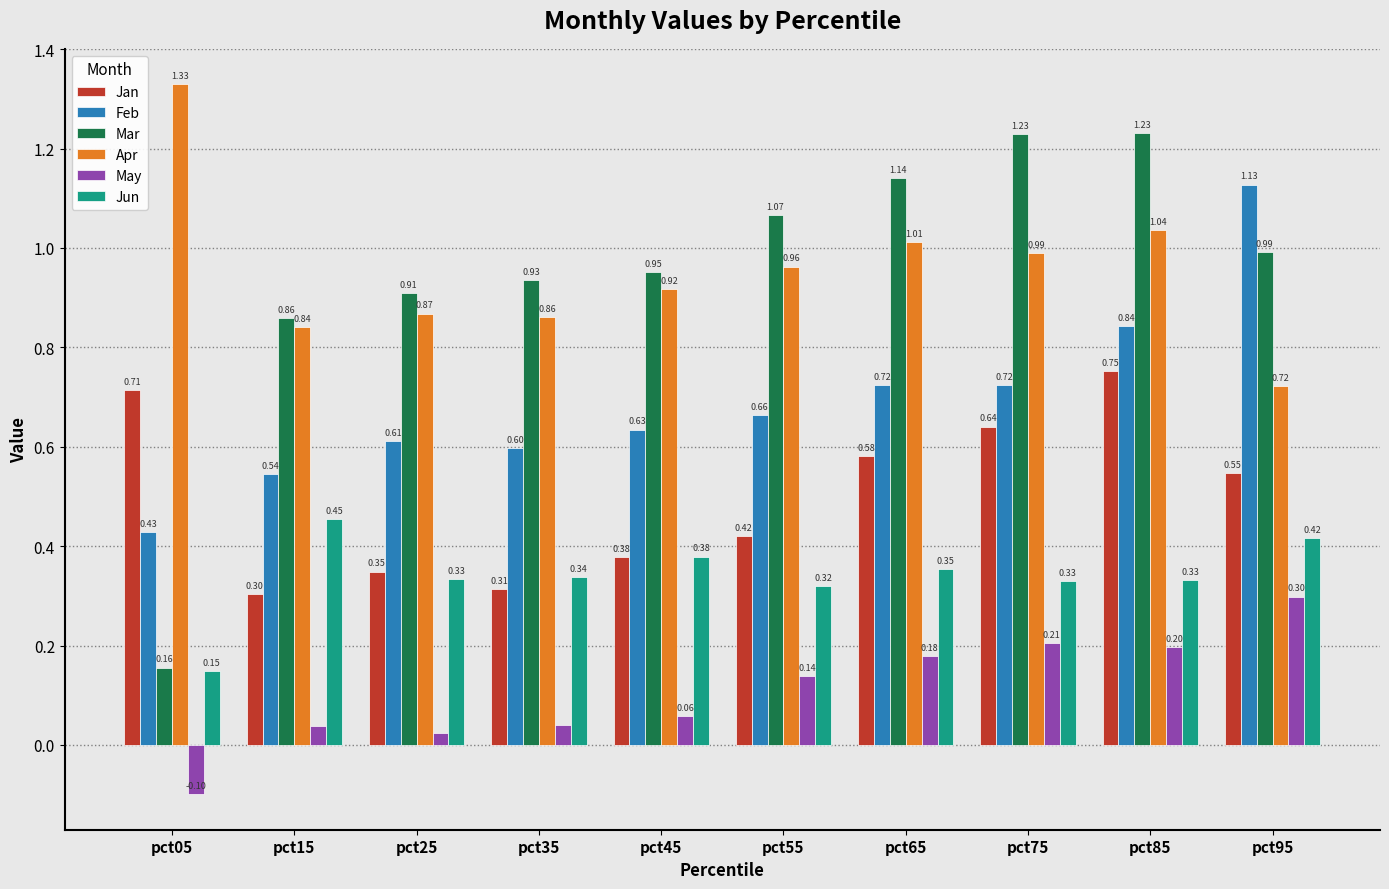

Which series has the largest range (max minus min)?

Mar